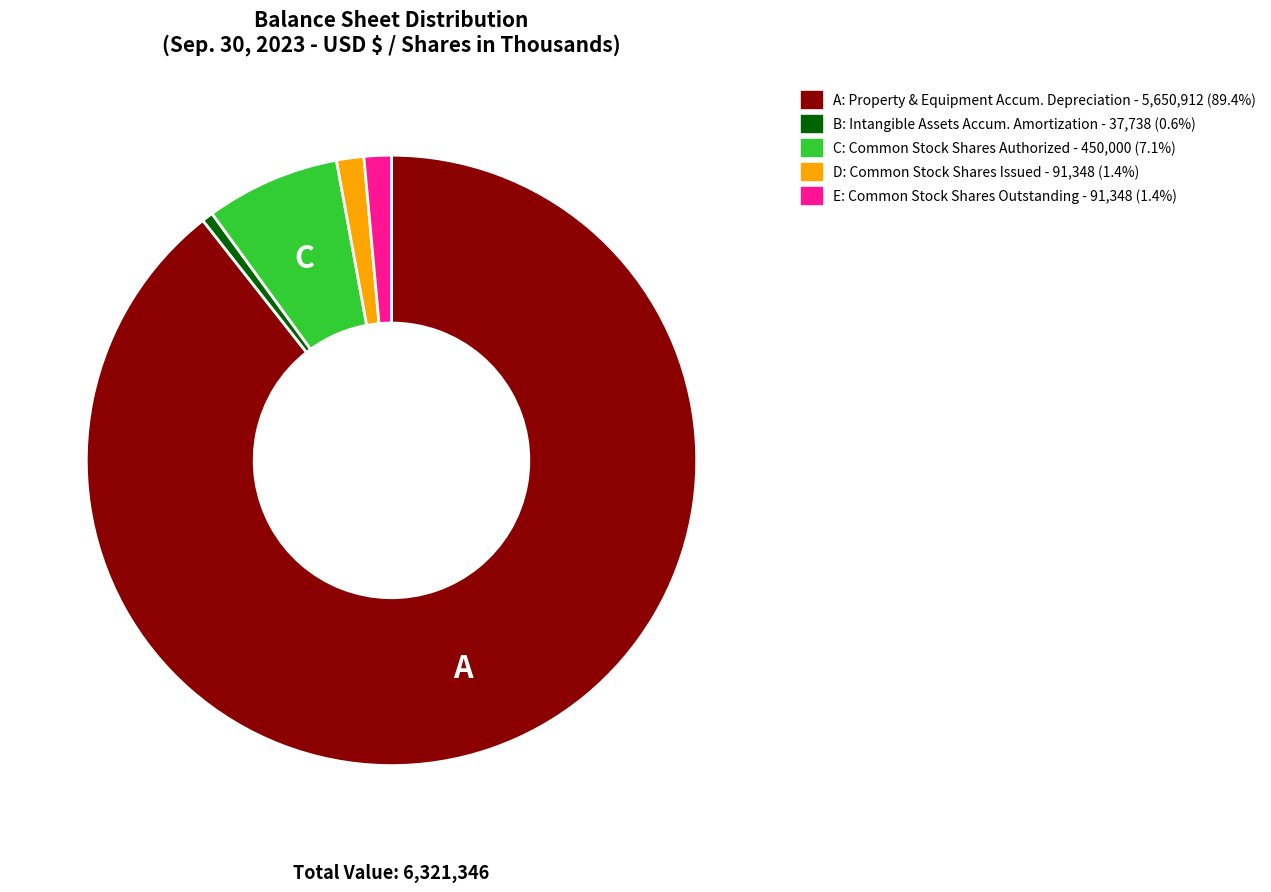

Is there any slice that represents more than half of the pie?

Yes